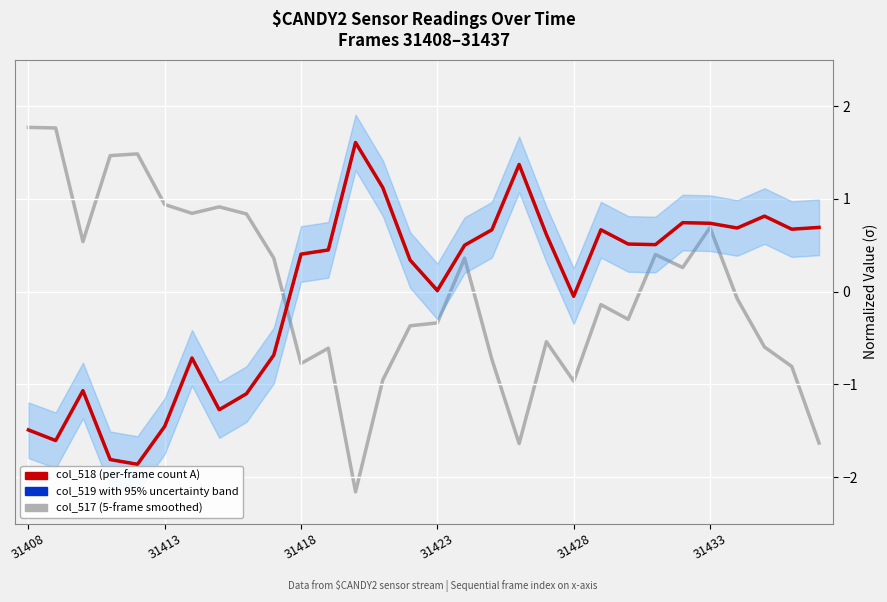

What is the minimum value shown in the chart?

-2.2